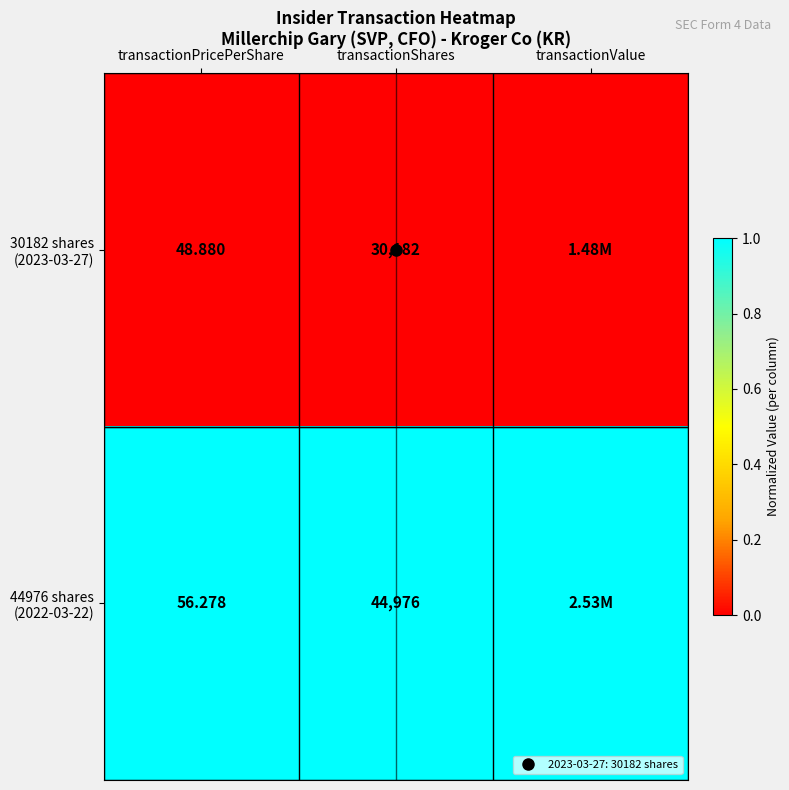

Which series has the largest total across all categories?

44976 shares (2022-03-22)